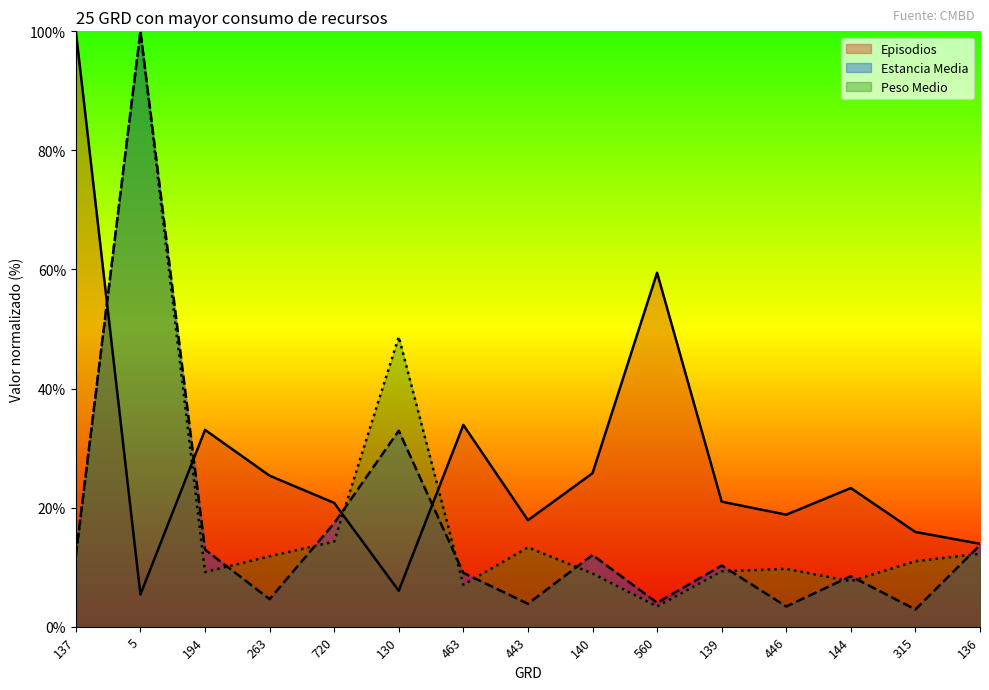

What is the label of the 4th point from the left?

263